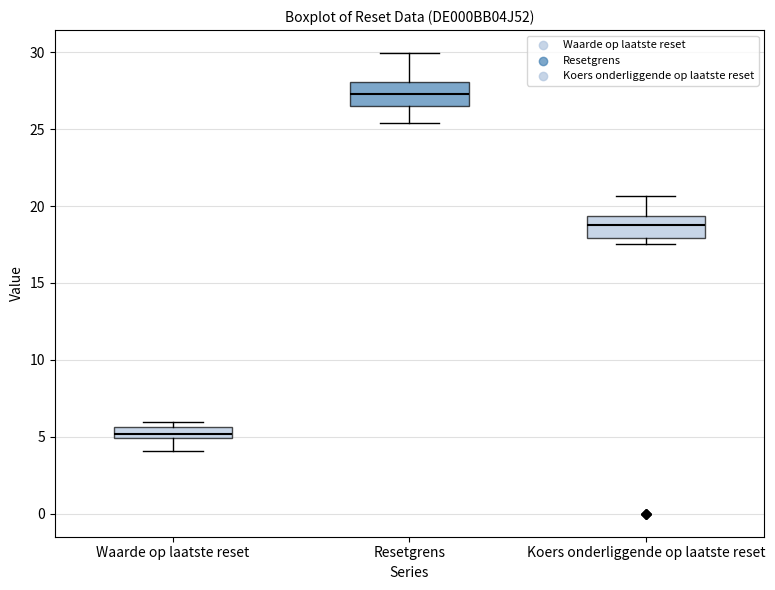

Where is the upper edge of the box for Koers onderliggende op laatste reset on the y-axis? The values are not printed on the chart, so give them approximately, as read against the axis.

19.5